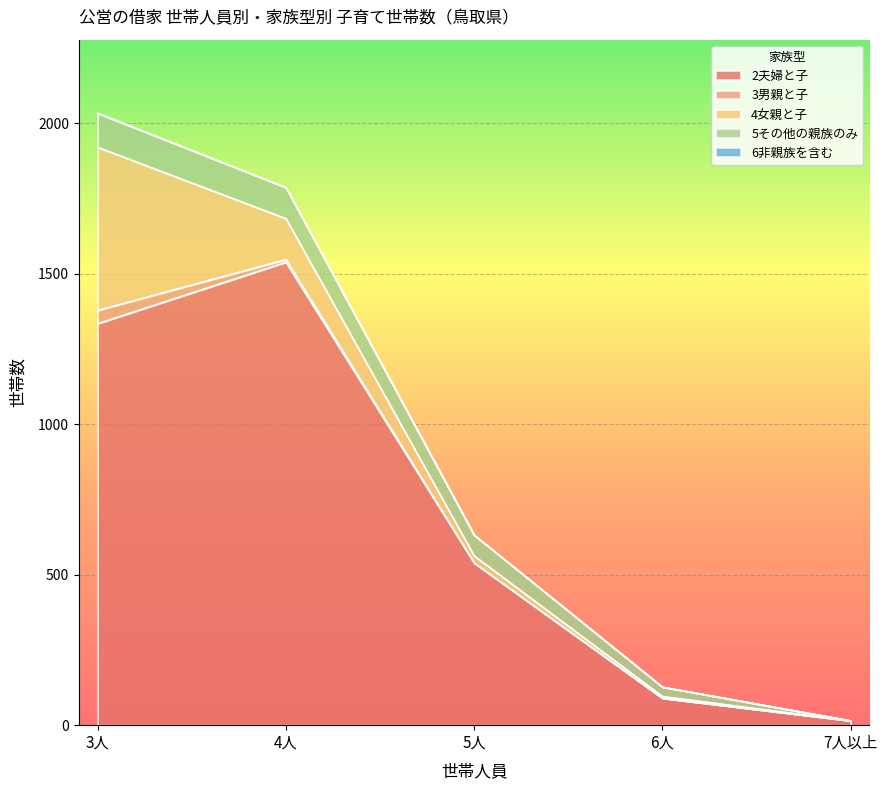

What are all the series names shown in the legend?

2夫婦と子, 3男親と子, 4女親と子, 5その他の親族のみ, 6非親族を含む